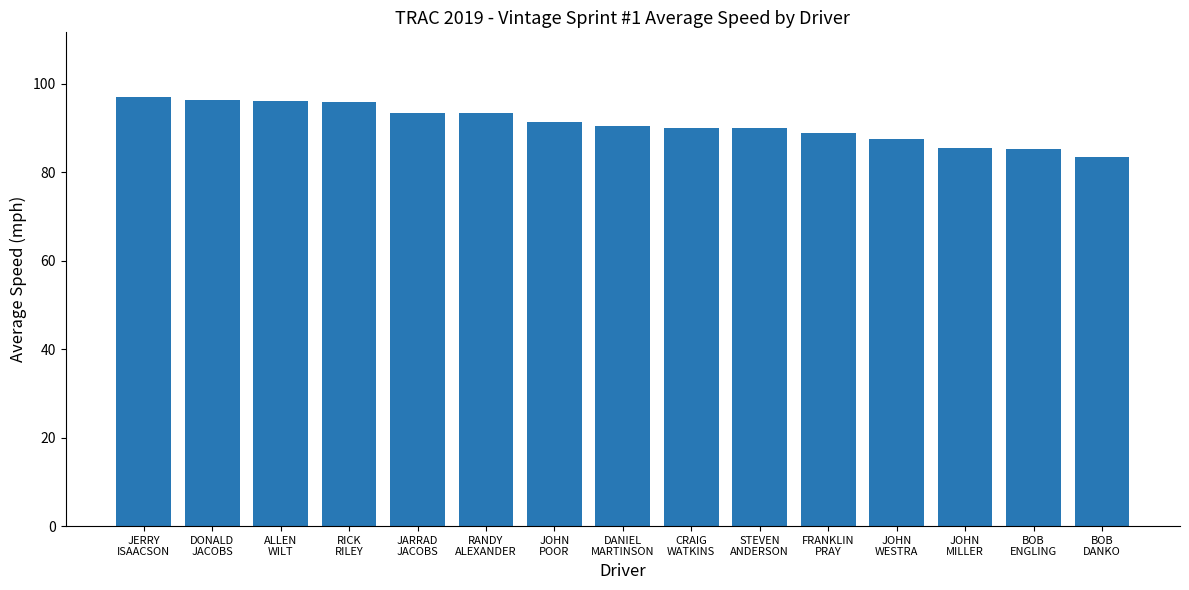

What is the sum of all values?

1363.9